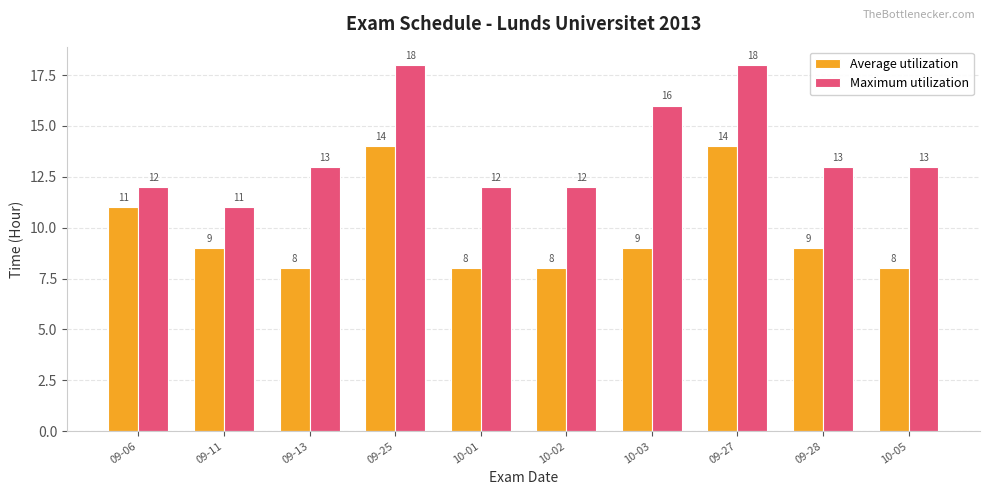

Which series changed the most between 10-03 and 09-28?

Maximum utilization